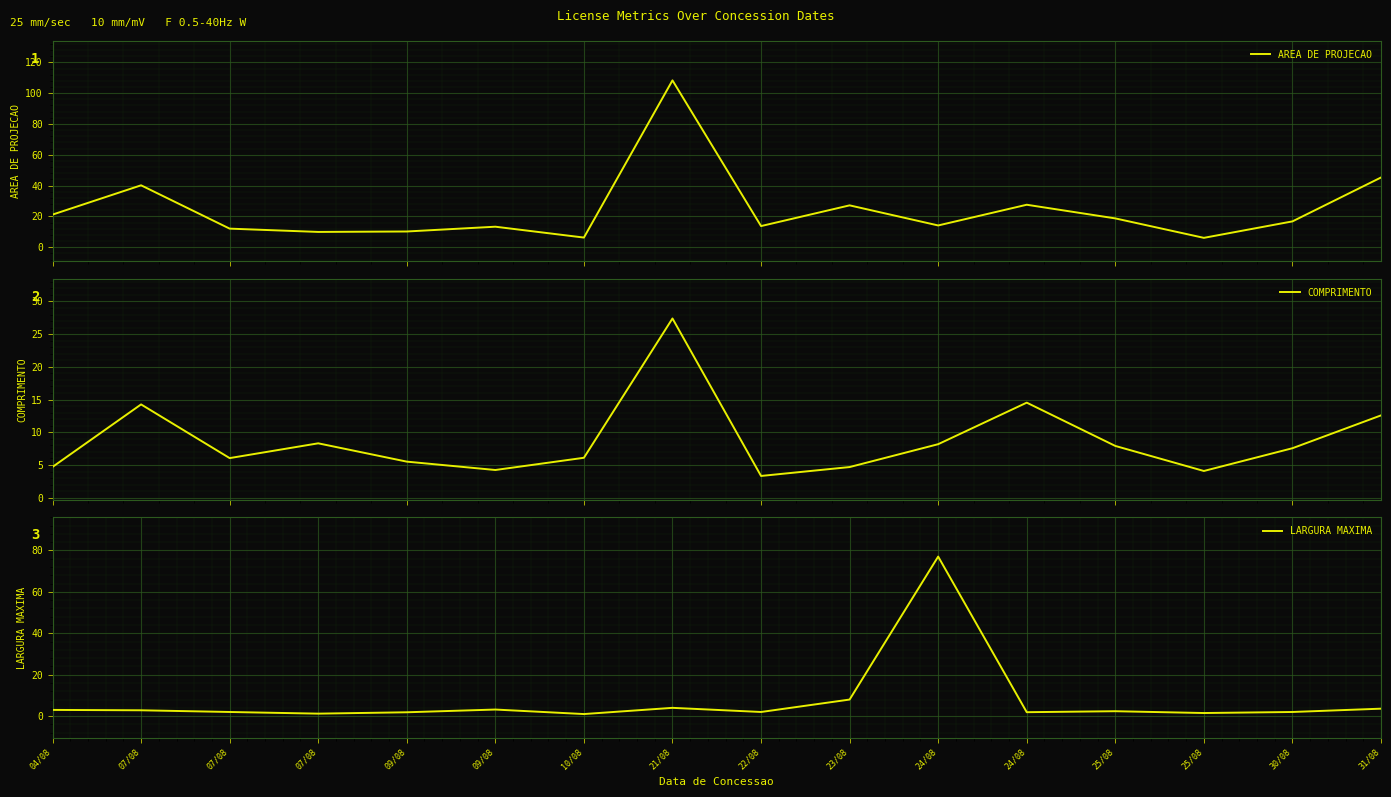

The COMPRIMENTO series shows 3.3 at 22/08. True or false?

True